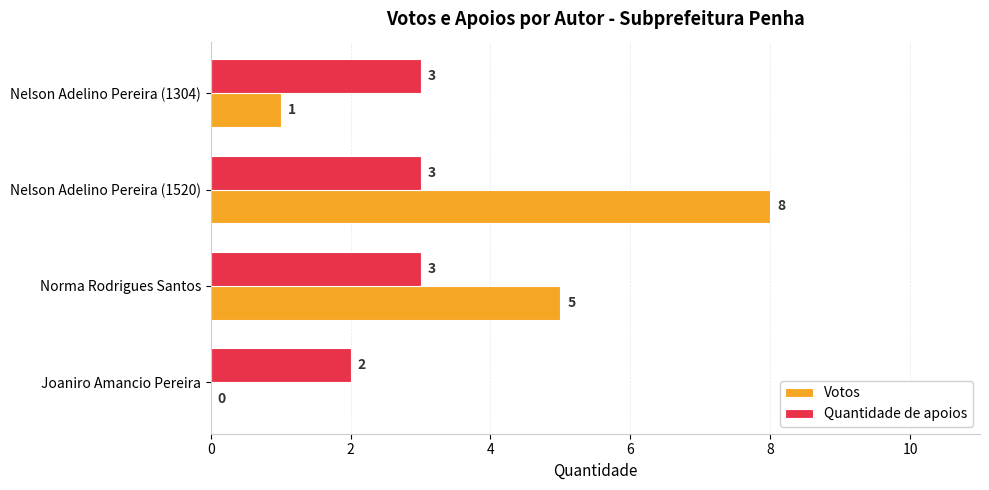

What is the greatest value displayed?

8